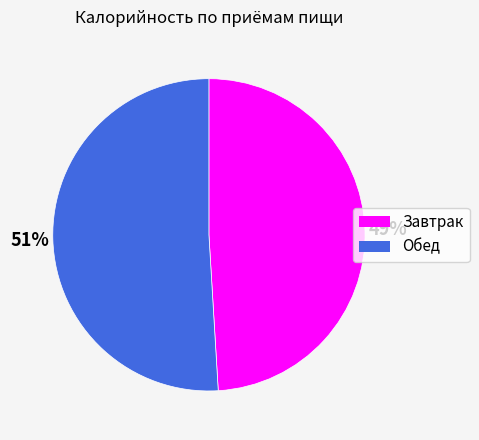

Between Обед and Завтрак, which is larger?

Обед